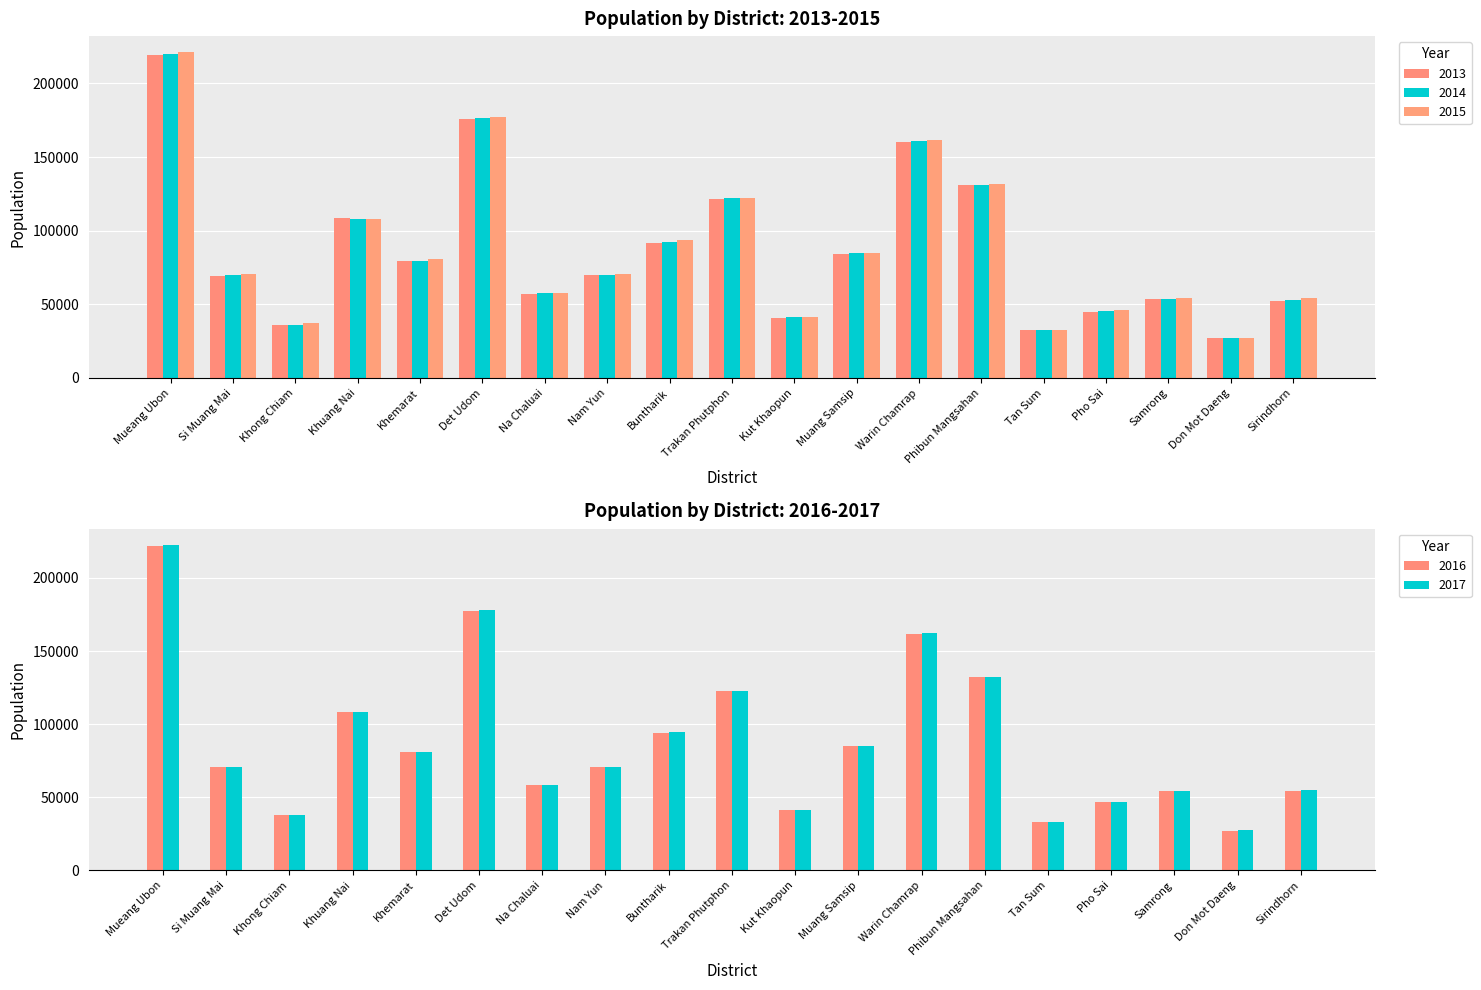

What position from the left is Khuang Nai?

4